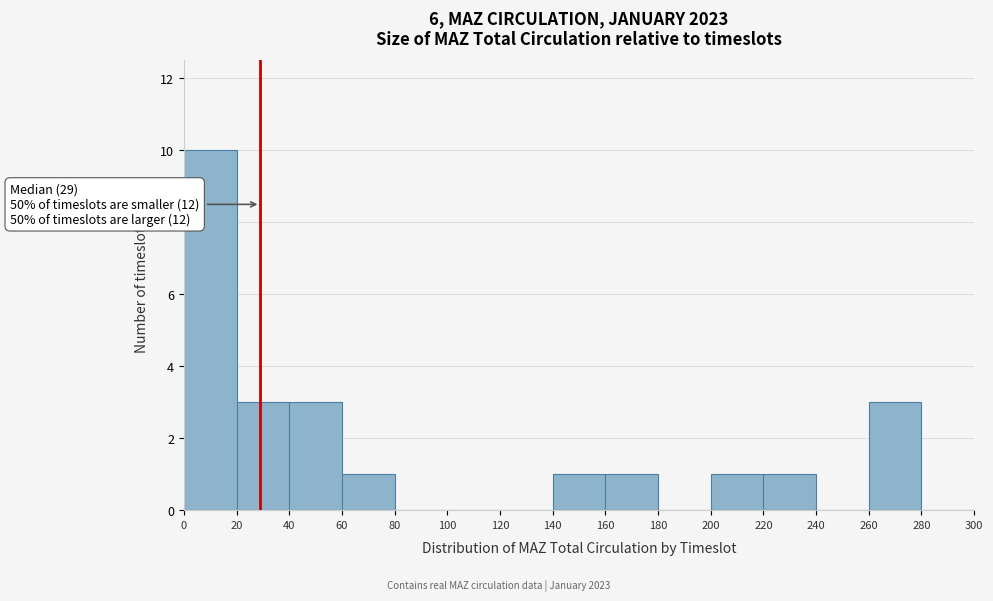

Which range on the x-axis has the tallest bar?

0 to 20